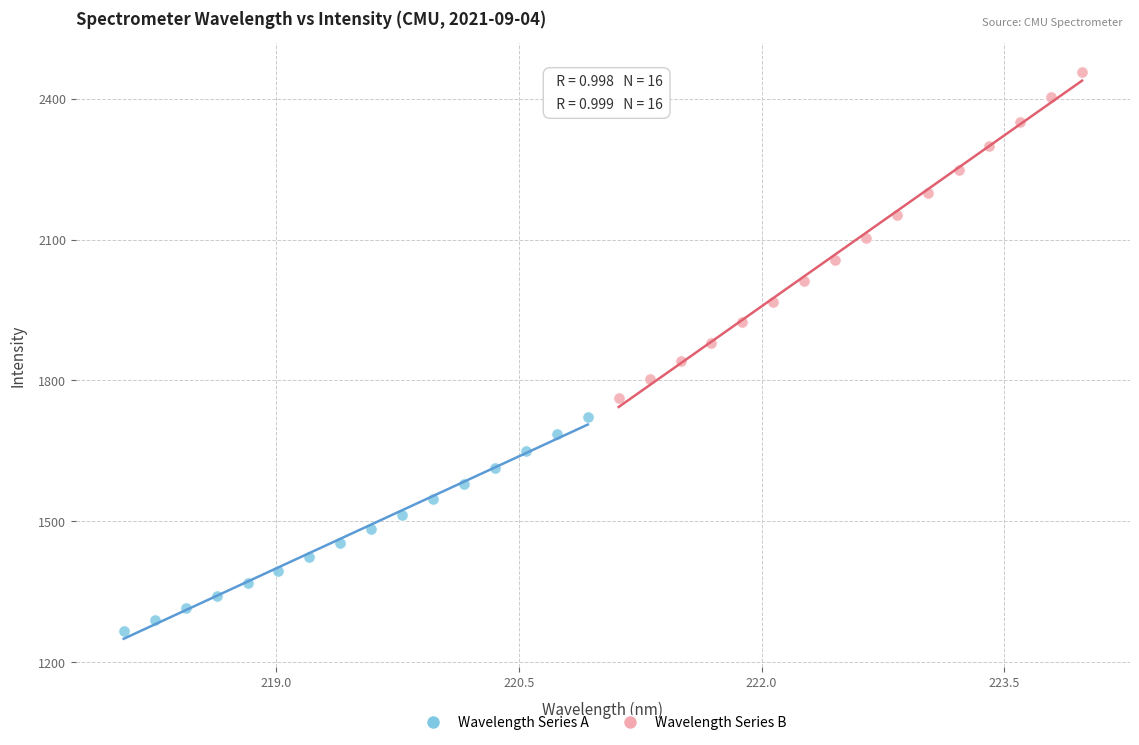

Which series contains the highest Y value?

Wavelength Series B